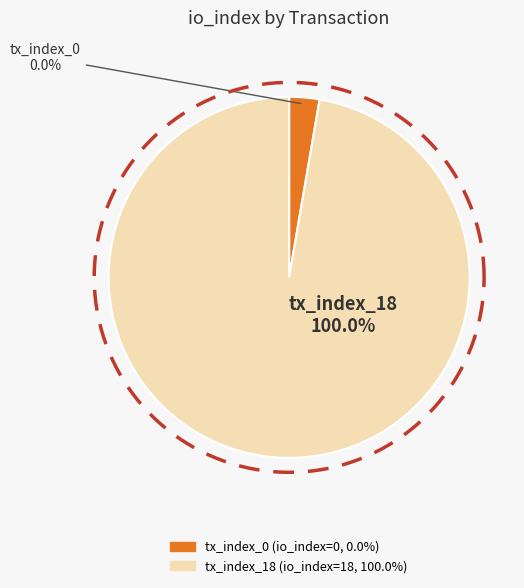

What portion of the pie excludes tx_index_0?

100.0%